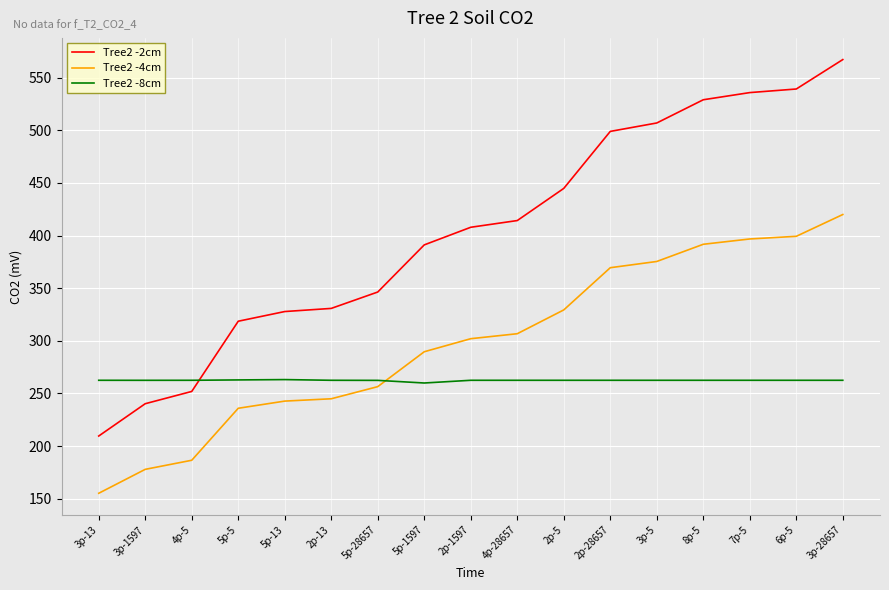

What is the total value across all series at 8p-5?

1183.1